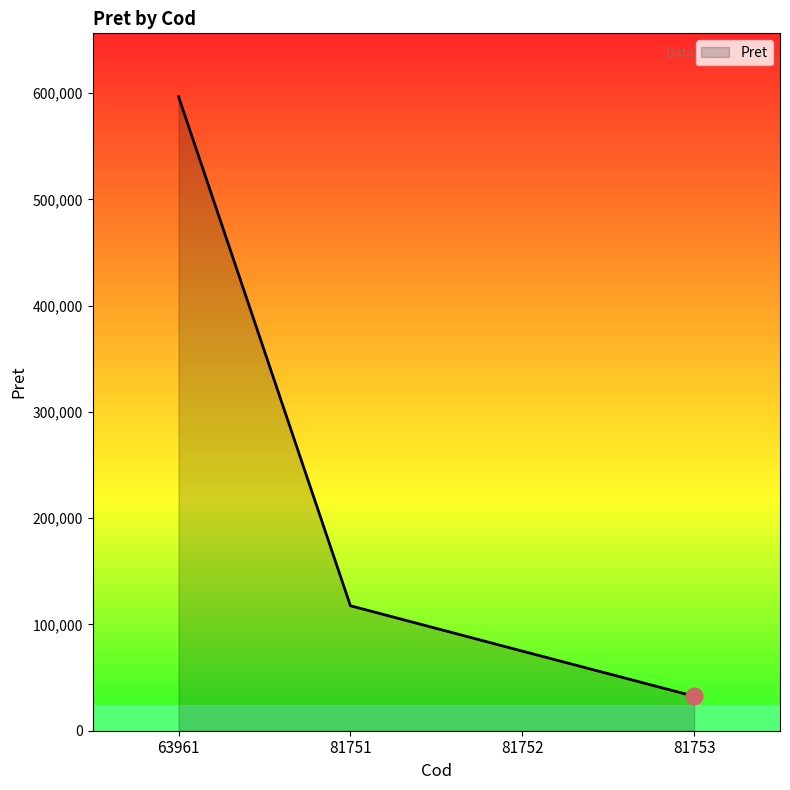

What is the average value?

205418